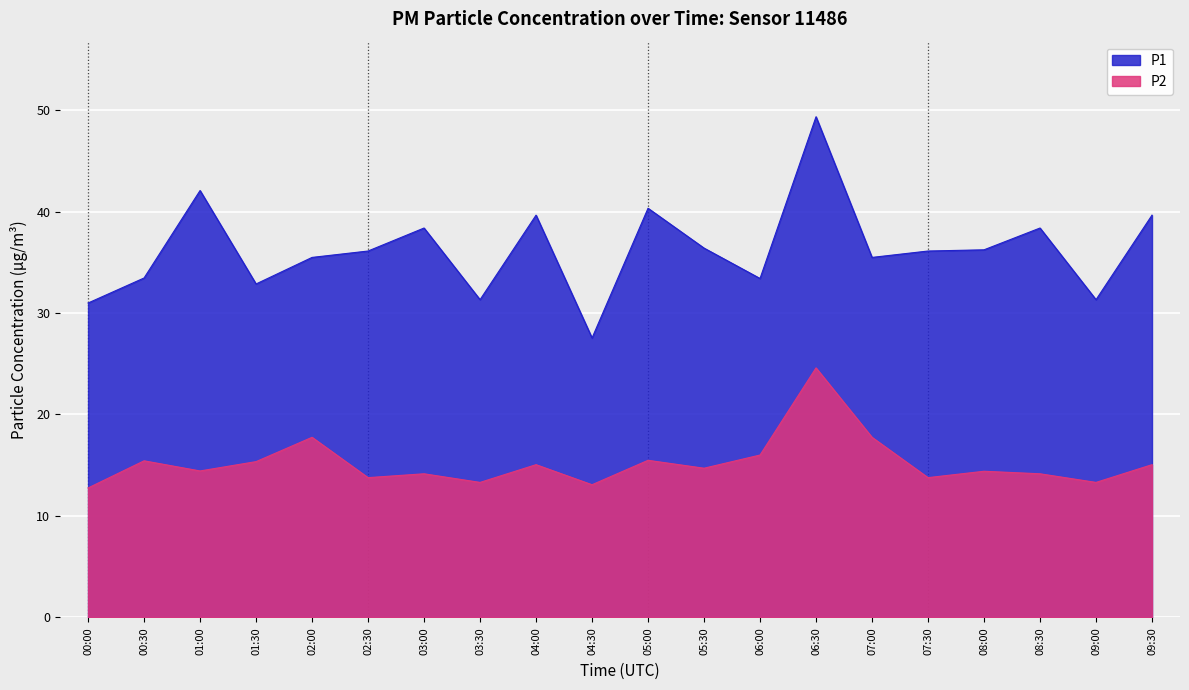

What position from the left is 09:00?

19